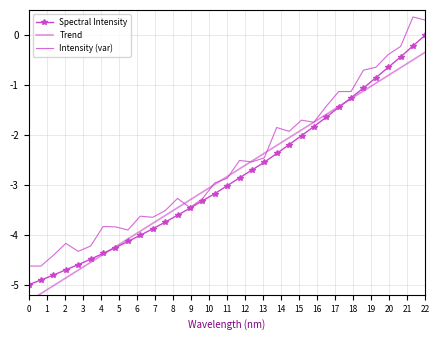

Reading left to right, transcribe all the data shown in this chart.

Spectral Intensity: -5.0	-4.9	-4.8	-4.7	-4.6	-4.5	-4.4	-4.3	-4.1	-4.0	-3.9	-3.7	-3.6	-3.5	-3.3	-3.2	-3.0	-2.9	-2.7	-2.5	-2.4	-2.2	-2.0	-1.8	-1.6	-1.4	-1.3	-1.1	-0.9	-0.6	-0.4	-0.2	0.0
Trend: -5.3	-5.2	-5.0	-4.9	-4.7	-4.6	-4.4	-4.2	-4.1	-3.9	-3.8	-3.6	-3.5	-3.3	-3.1	-3.0	-2.8	-2.7	-2.5	-2.4	-2.2	-2.1	-1.9	-1.7	-1.6	-1.4	-1.3	-1.1	-1.0	-0.8	-0.7	-0.5	-0.3
Intensity (var): -4.6	-4.6	-4.4	-4.2	-4.3	-4.2	-3.8	-3.8	-3.9	-3.6	-3.6	-3.5	-3.3	-3.5	-3.3	-3.0	-2.9	-2.5	-2.5	-2.5	-1.9	-1.9	-1.7	-1.7	-1.4	-1.1	-1.1	-0.7	-0.6	-0.4	-0.2	0.4	0.3